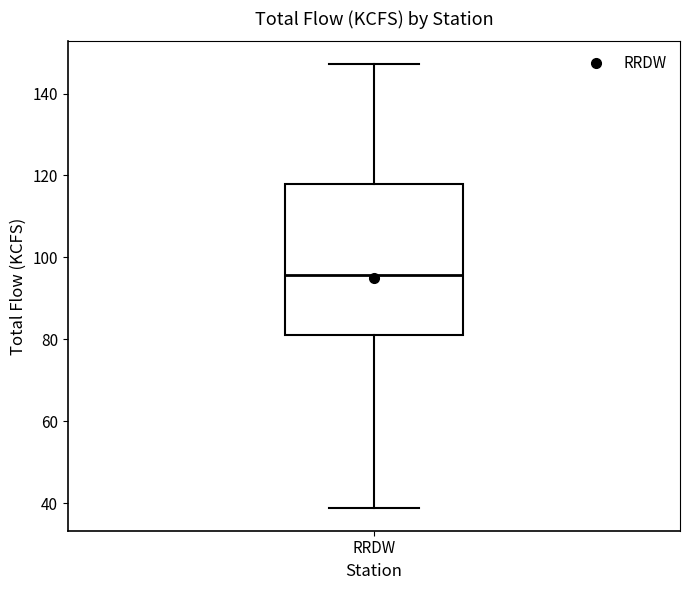

Read this box plot against the y-axis: the position of the median line, the range covered by the box, and the ends of both whiskers. The values are not printed on the chart, so give them approximately, as read against the axis.

median 96, box 82 to 118, whiskers 38 to 148